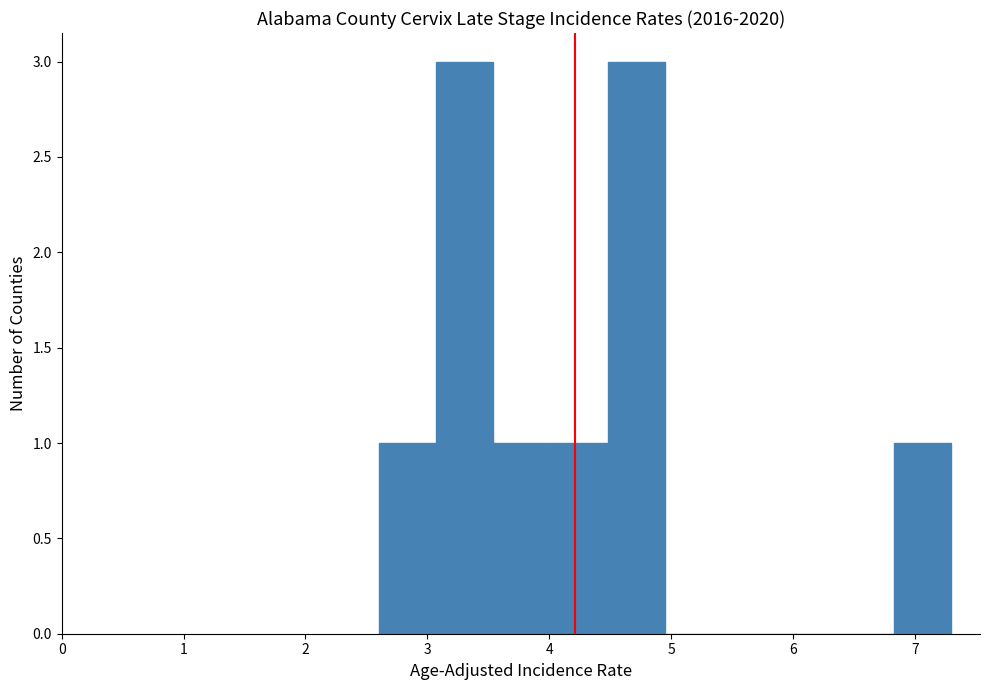

Reading left to right, transcribe this chart: for each bar, give the range it covers on the x-axis and its height. Neither the bar edges nor the heights are printed on the chart, so give them approximately, as read against the axes.

2.60 to 3.07: 1
3.07 to 3.54: 3
3.54 to 4.01: 1
4.01 to 4.48: 1
4.48 to 4.95: 3
4.95 to 5.42: 0
5.42 to 5.89: 0
5.89 to 6.36: 0
6.36 to 6.83: 0
6.83 to 7.30: 1